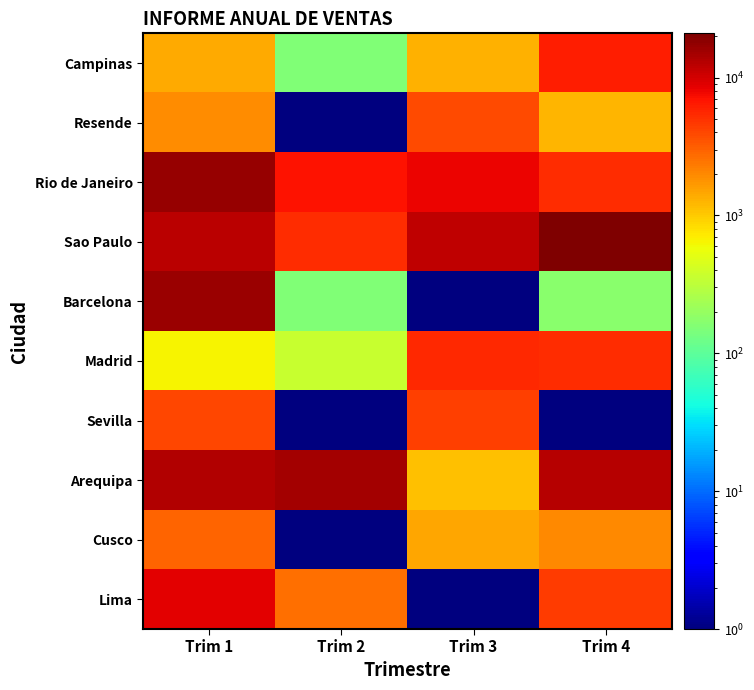

Which label corresponds to the smallest value in the chart?

Trim 2